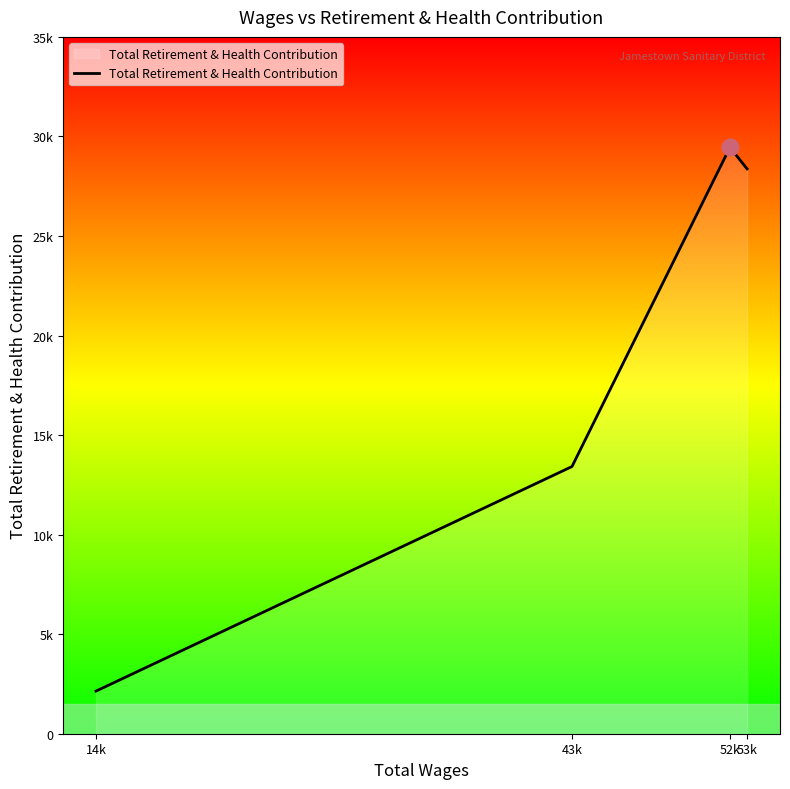

Between 53k and 43k, which is larger?

53k